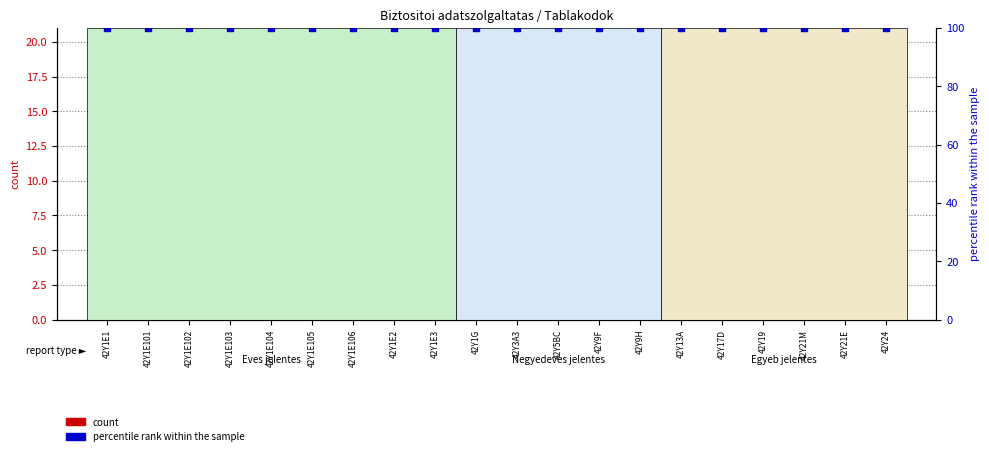

Which series has the largest total across all categories?

percentile rank within the sample